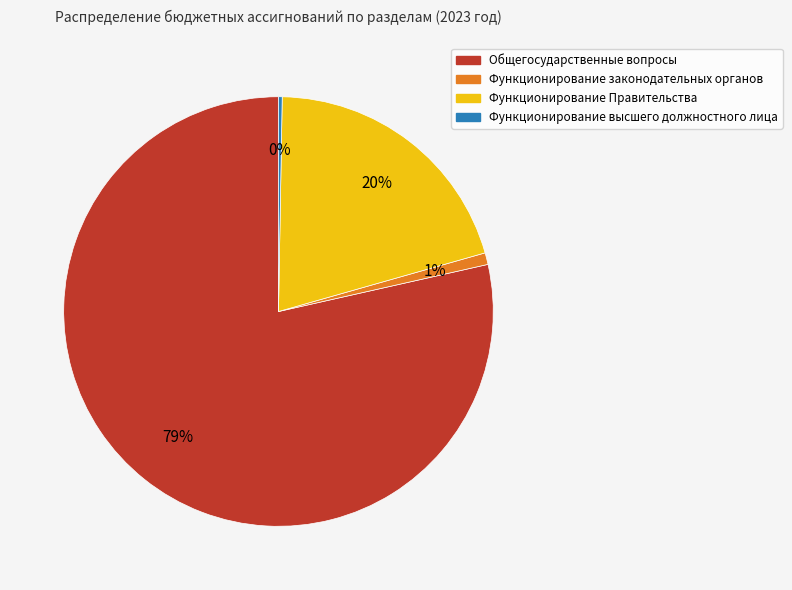

What percentage is the Общегосударственные вопросы slice, to the nearest percent?

79%